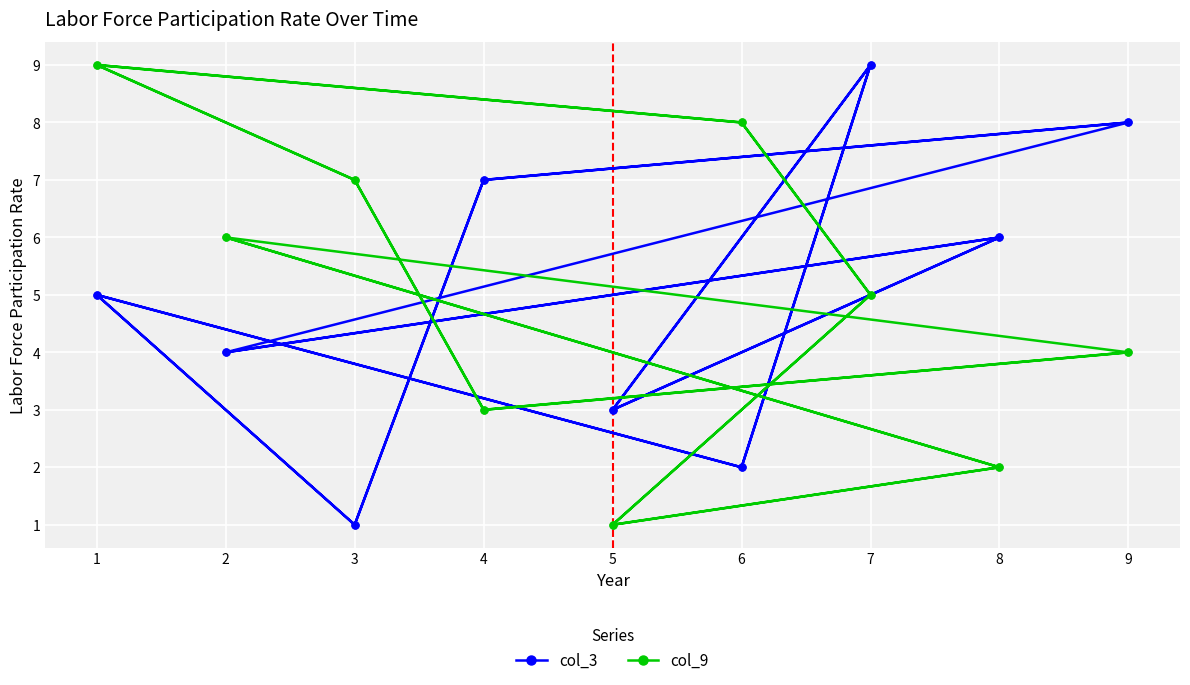

Is it true that col_3 equals 4 at 9?

False